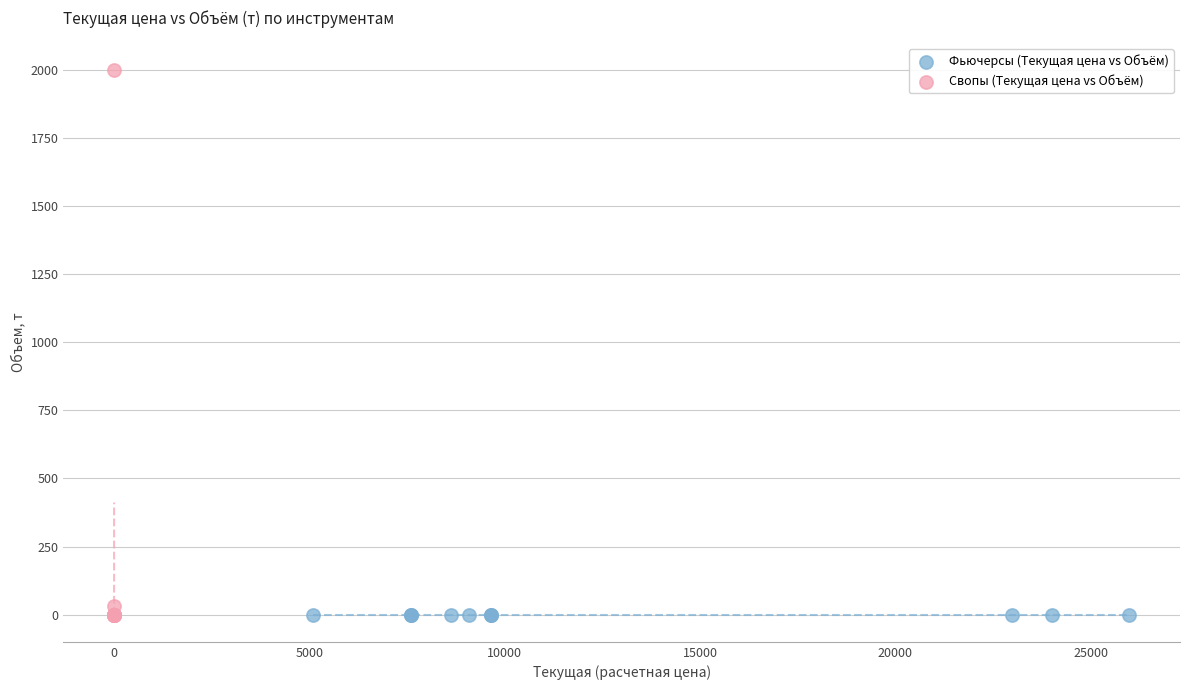

What are all the series names shown in the legend?

Фьючерсы (Текущая цена vs Объём), Свопы (Текущая цена vs Объём)